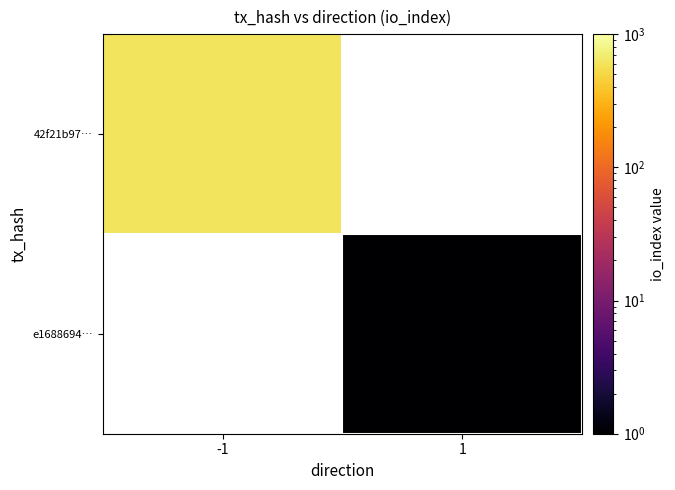

The 42f21b97… series shows 605.0 at -1. True or false?

True